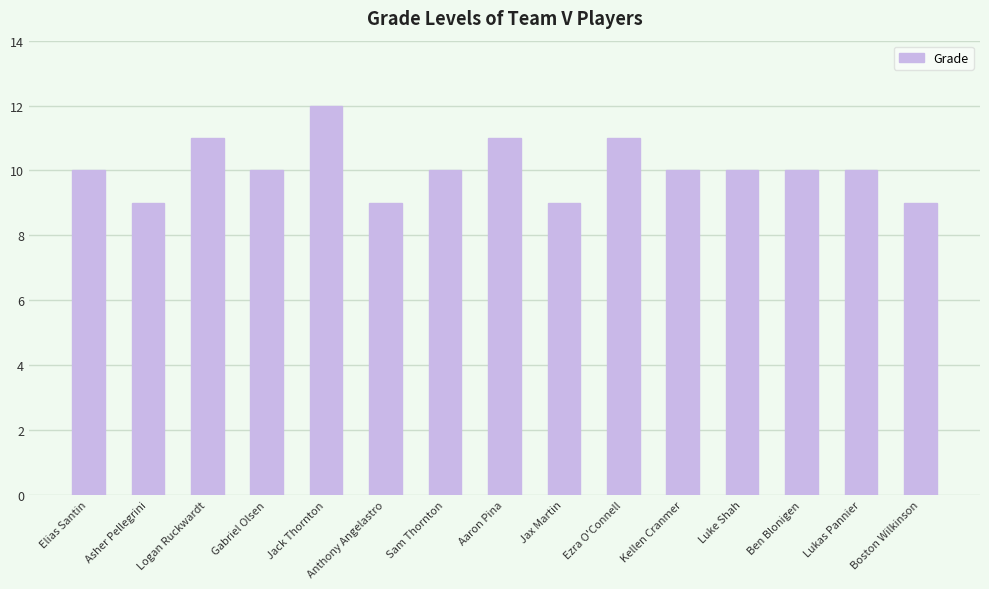

The value at Luke Shah is 10. True or false?

True